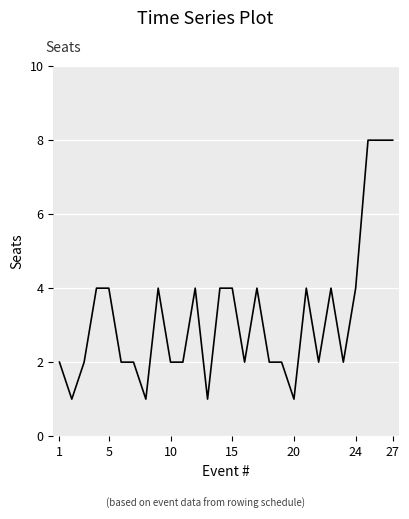

What is the greatest value displayed?

8